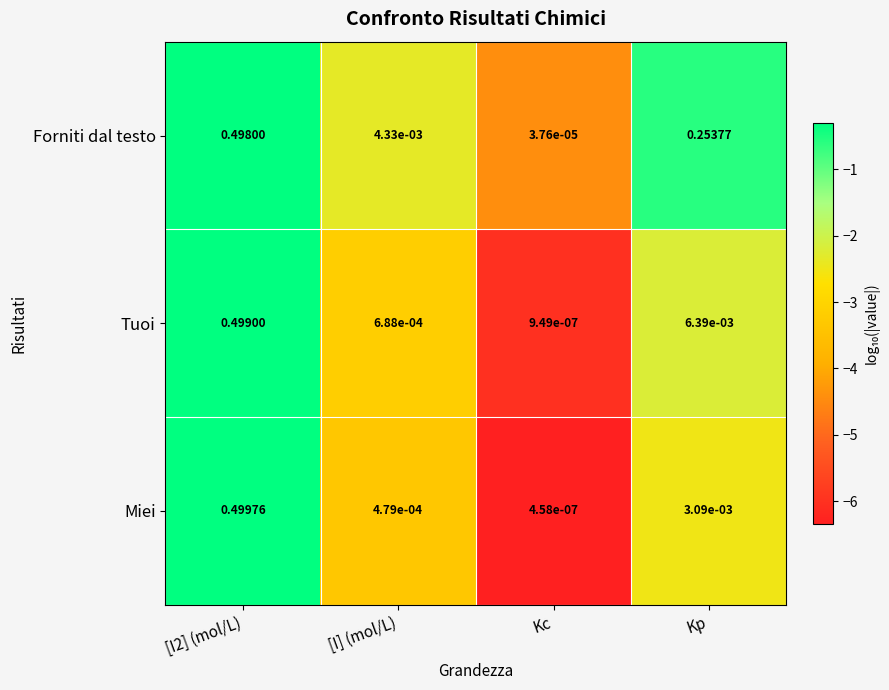

Which category has the highest value across all series?

[I2] (mol/L)